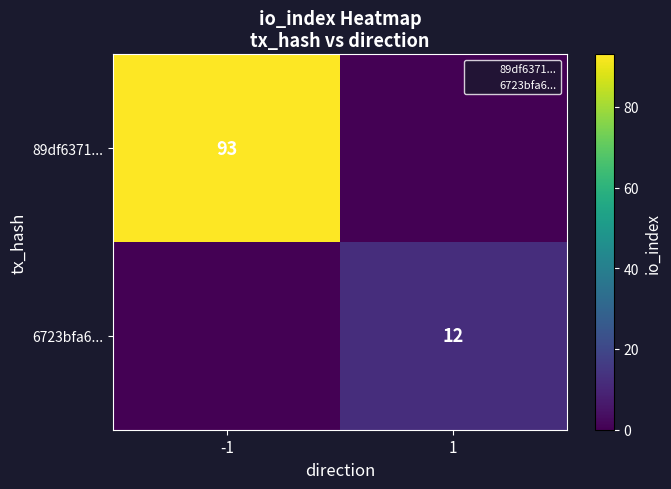

List the labels in order of 89df6371... value, smallest first.

1, -1